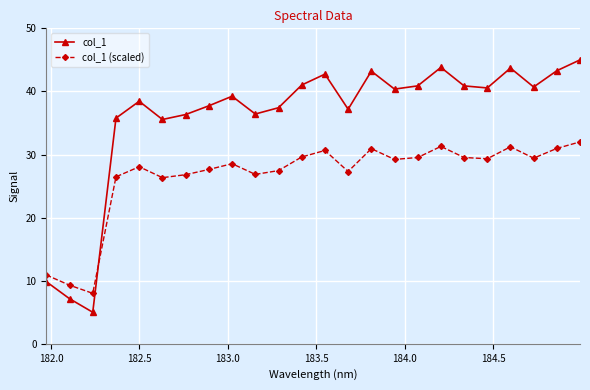

True or false: col_1 has more than 0 interior local peaks.

True